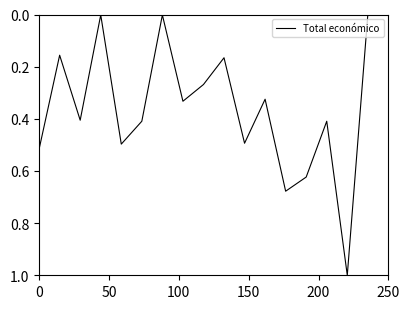

What is the maximum value shown in the chart?

1.0